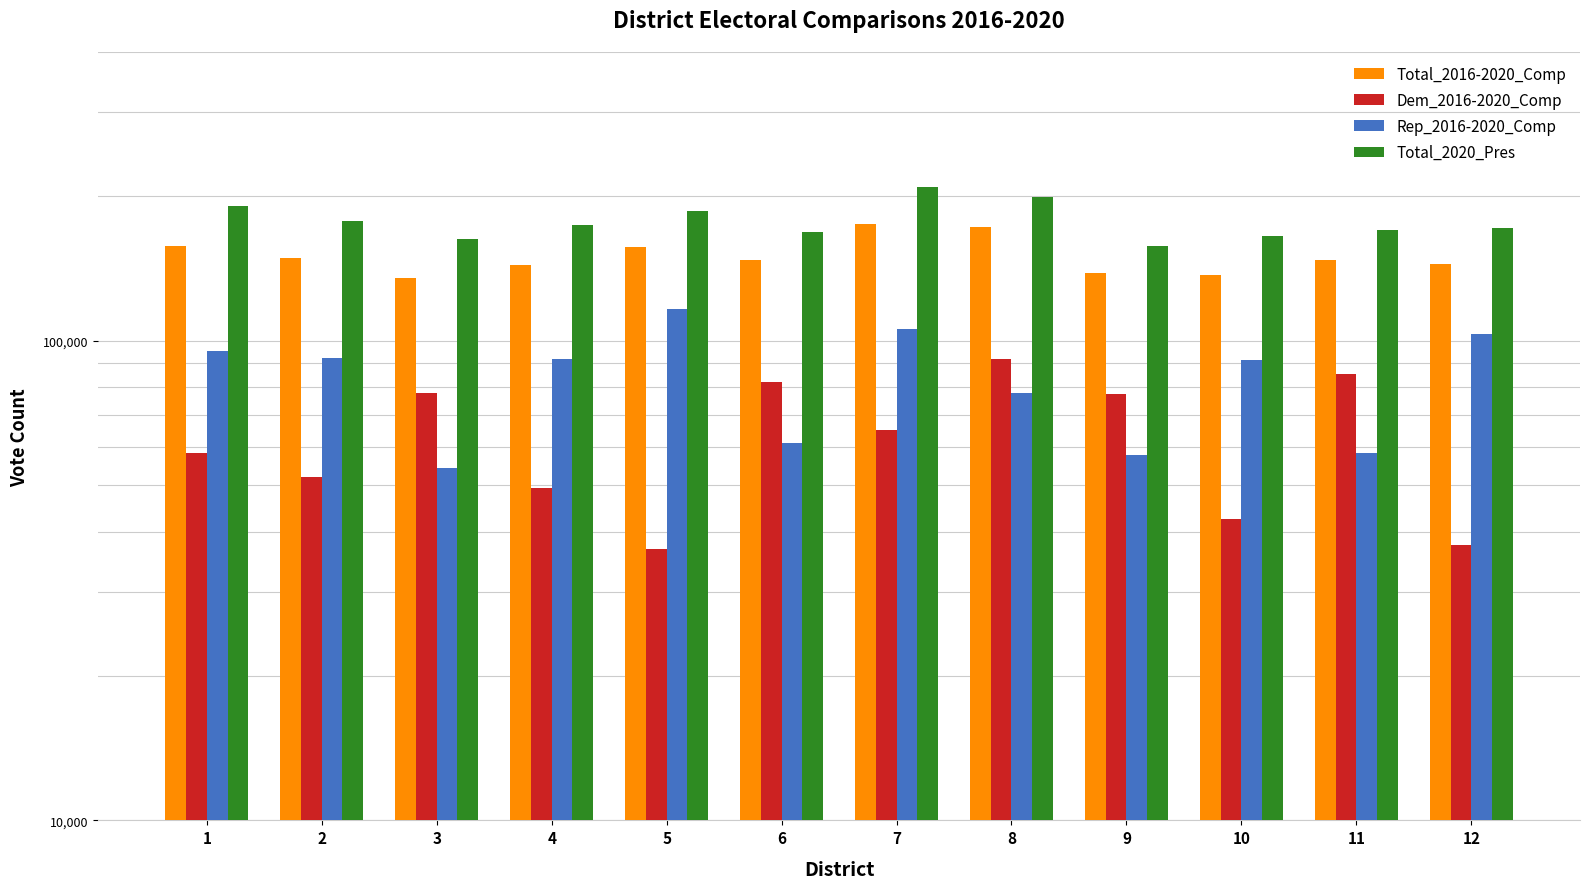

True or false: Total_2020_Pres has a value of 191070 at 1.

True